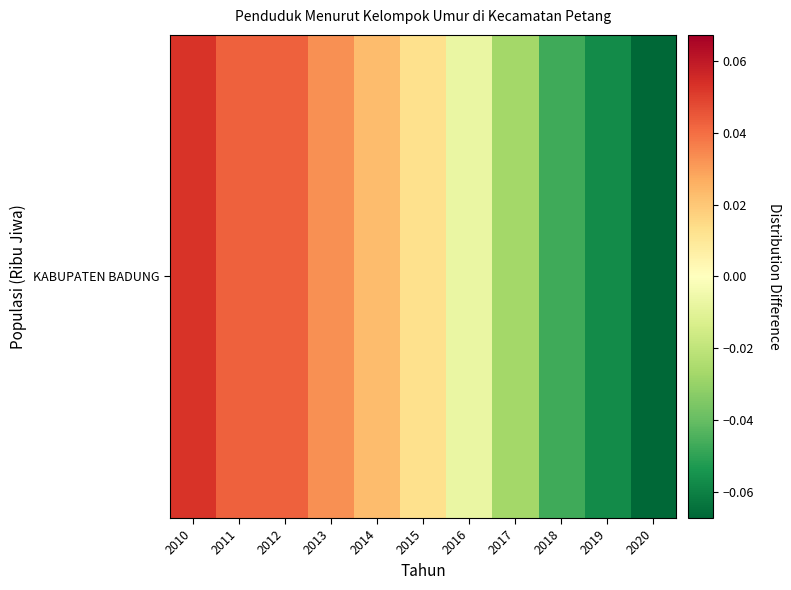

At which category does the chart reach its peak across all series?

2010